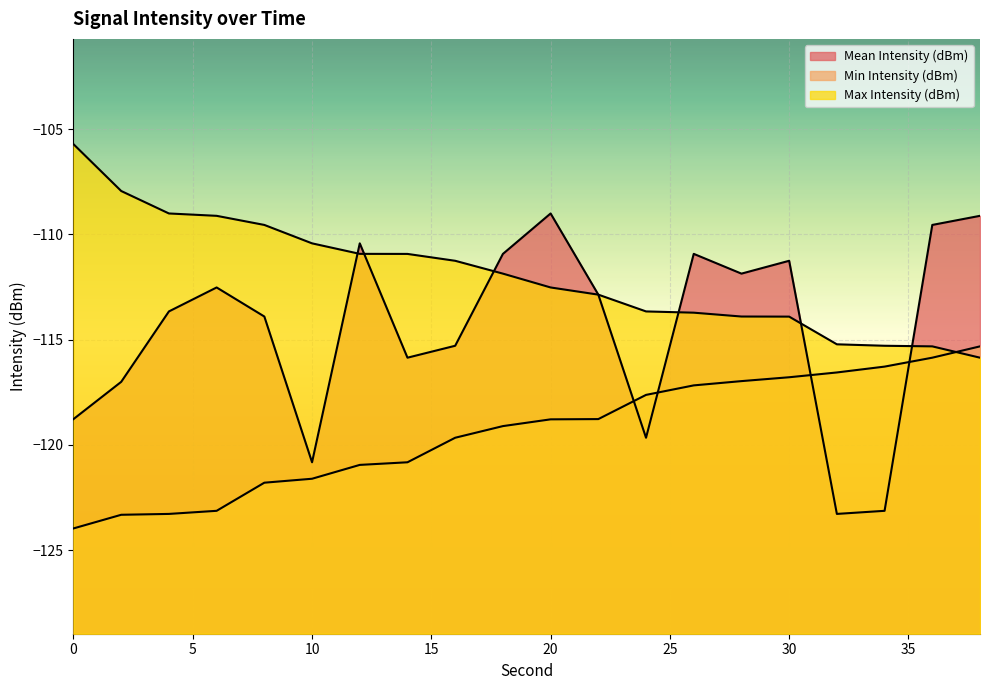

At how many categories does at least one series exceed -107?

1